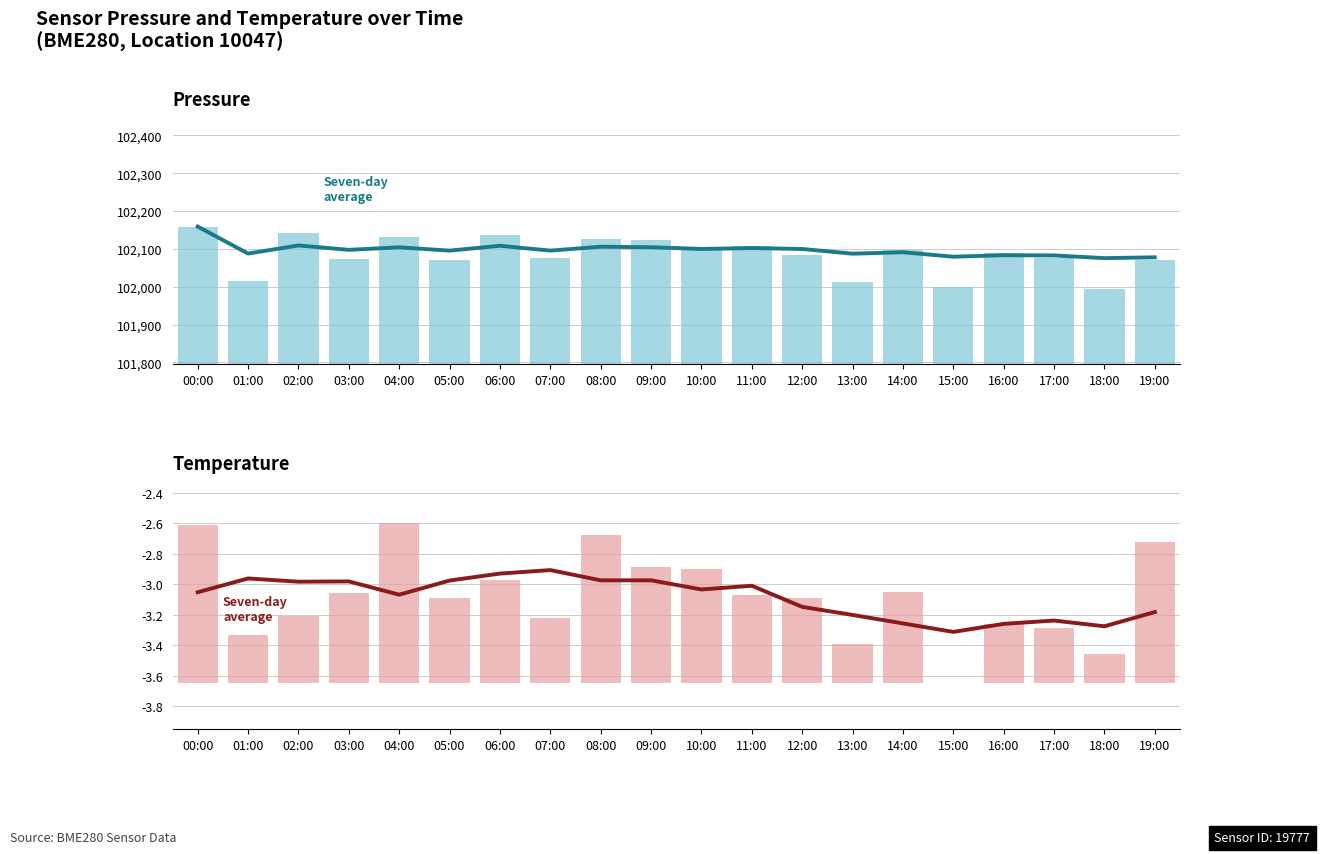

The value of temperature at 15:00 is 0.5. True or false?

False